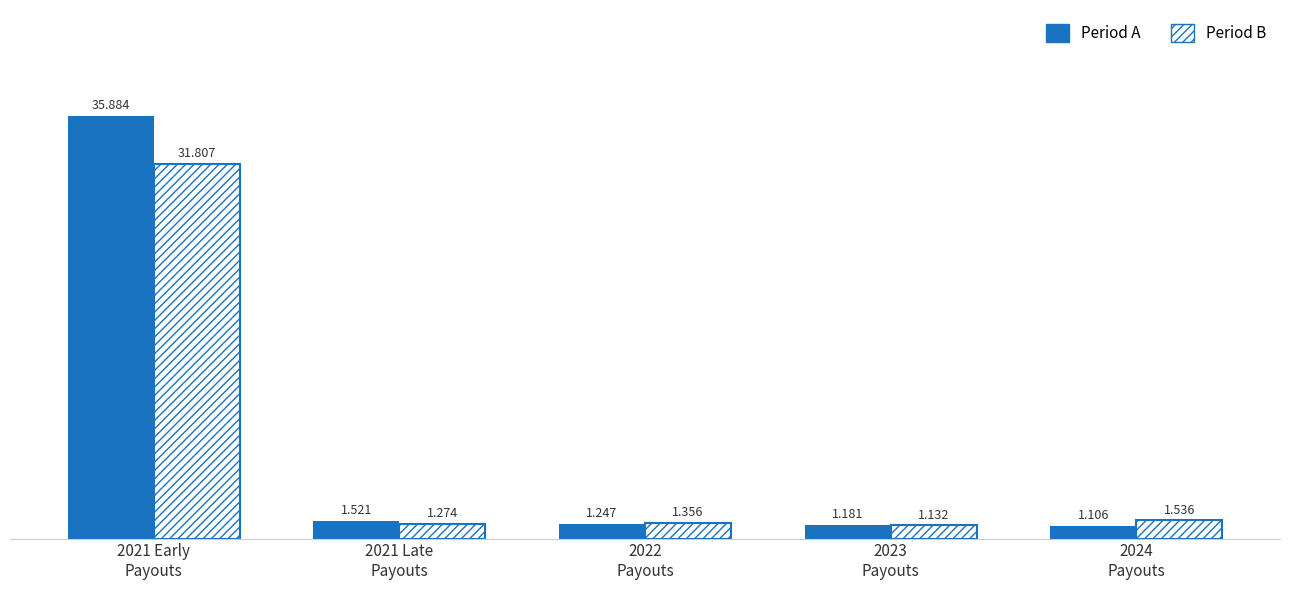

How many categories are shown in the chart?

5